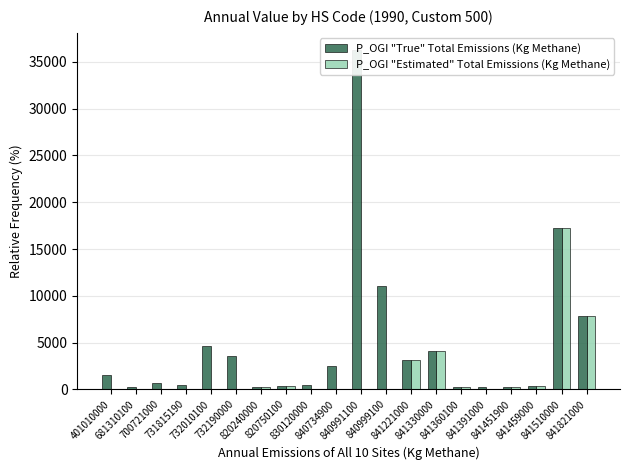

Which series has the largest range (max minus min)?

KG